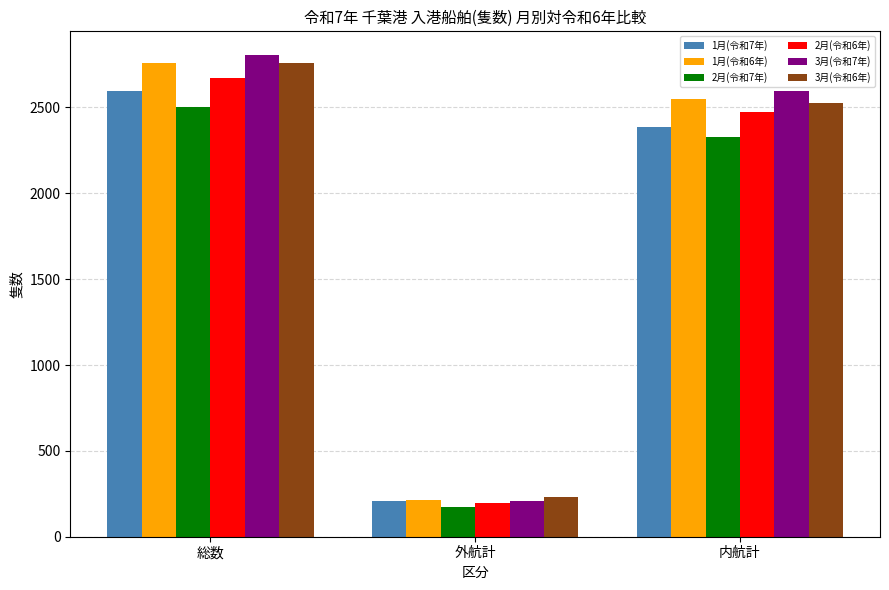

True or false: 1月(令和6年) has a value of 1276 at 内航計.

False